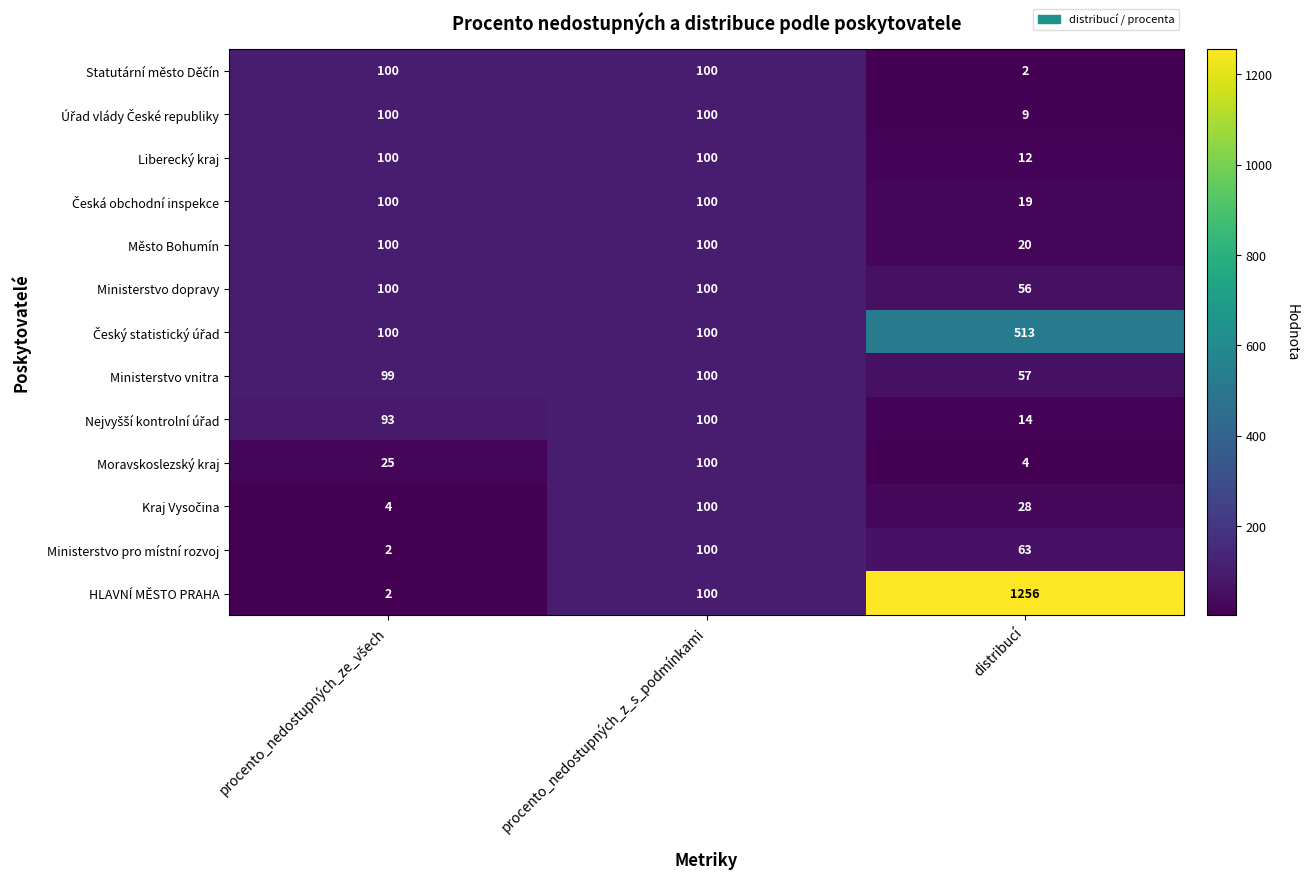

Which series has the largest range (max minus min)?

HLAVNÍ MĚSTO PRAHA